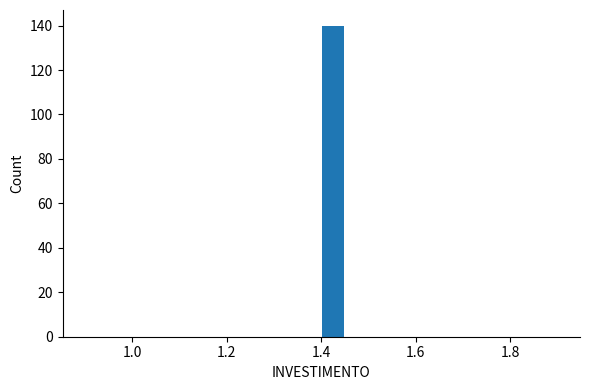

Read against the x-axis, roughly where is the centre of the tallest bar?

1.42